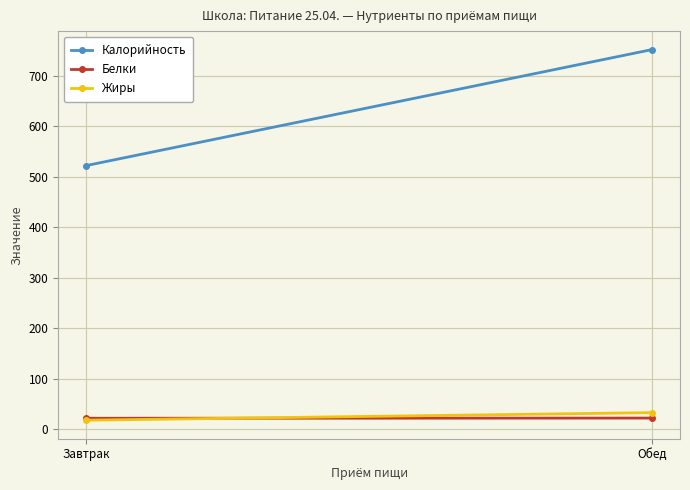

True or false: Жиры has a value of 18.4 at Завтрак.

True